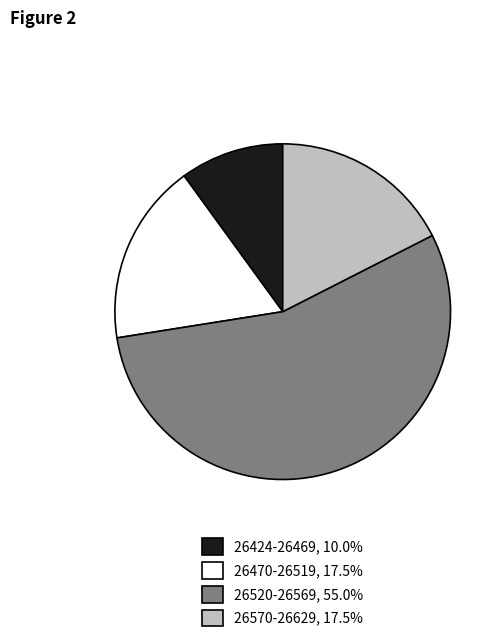

Does any single category account for the majority?

Yes